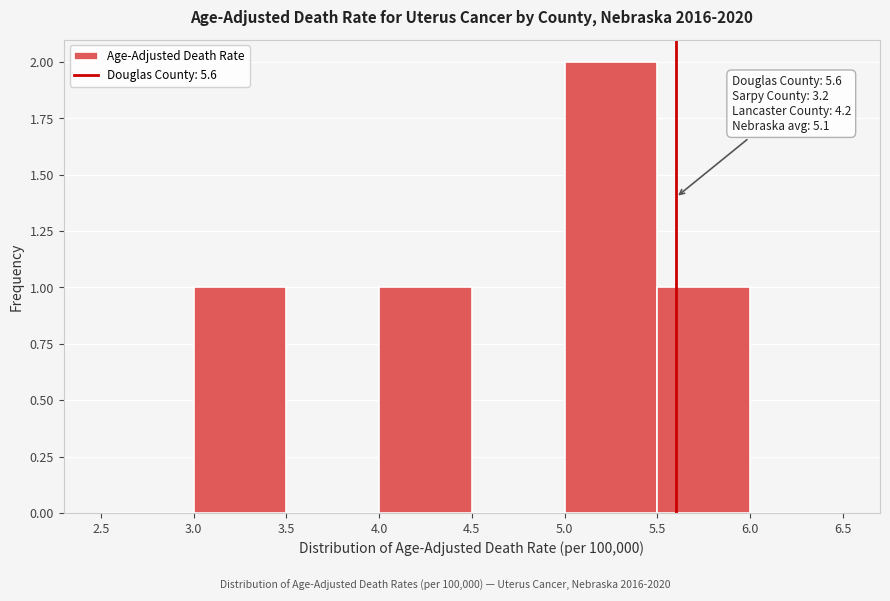

Over which range of the x-axis is the bar tallest?

5.0 to 5.5